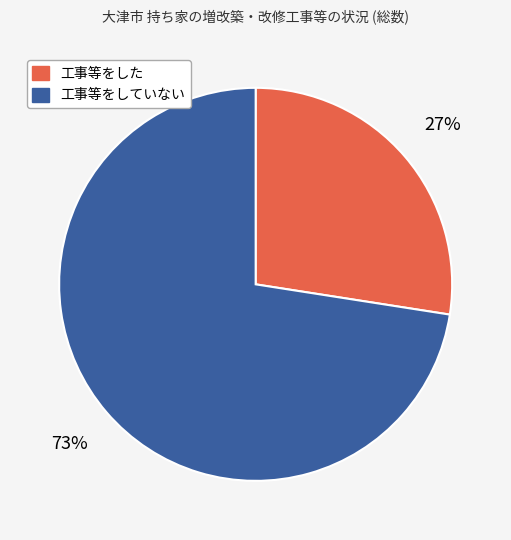

To the nearest percent, what is the average slice percentage?

50%